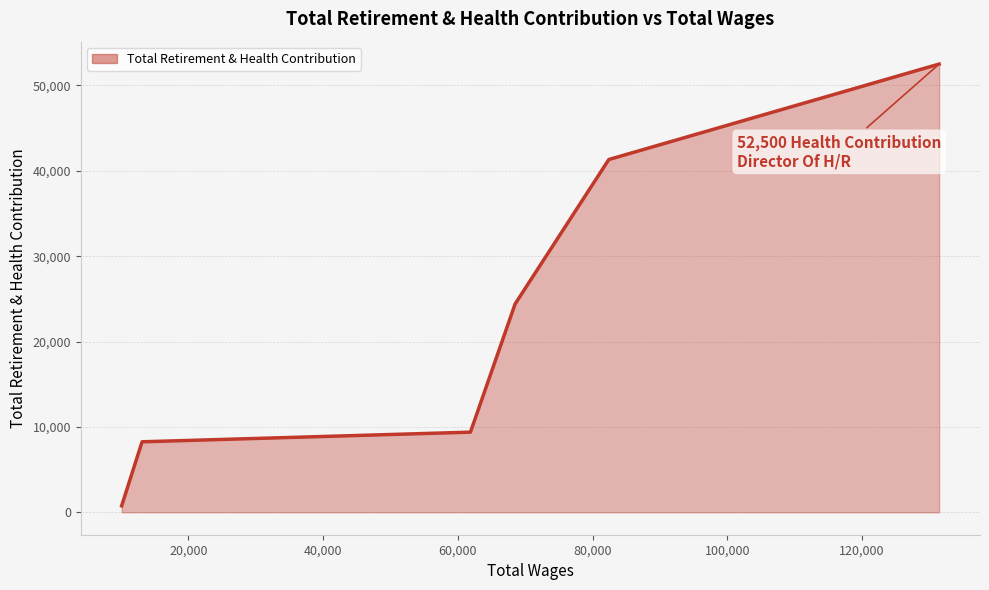

What is the greatest value displayed?

52500